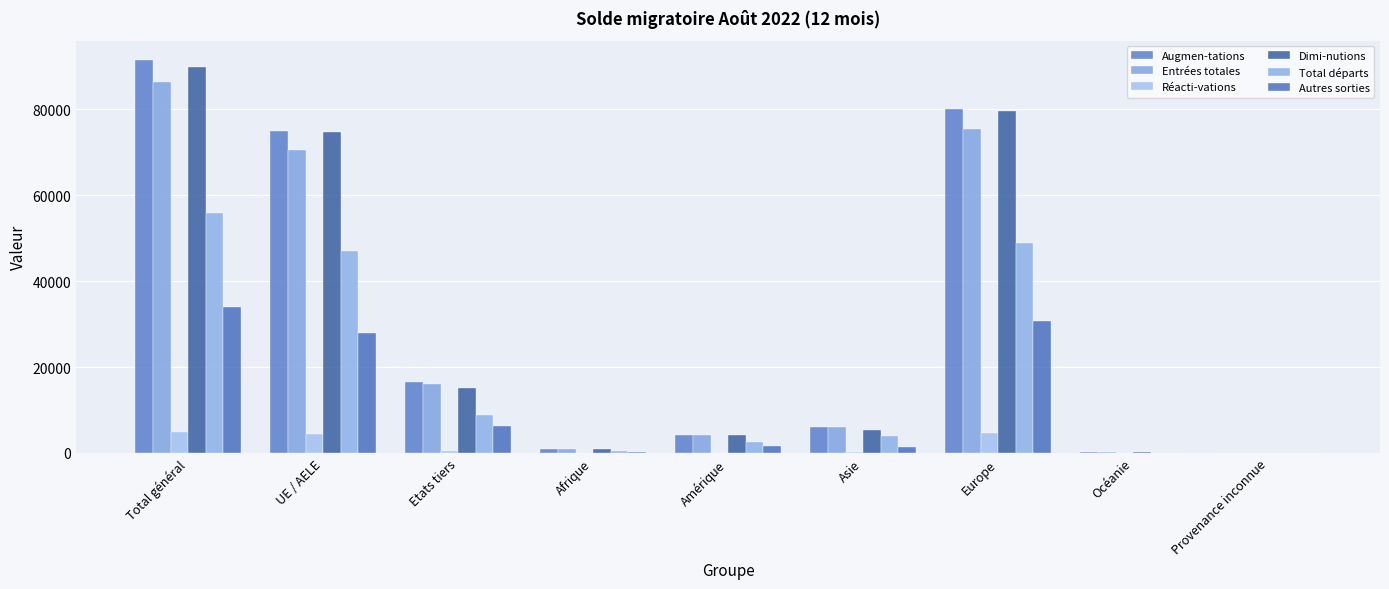

What is the difference between the Total départs values at Asie and Provenance inconnue?

3899